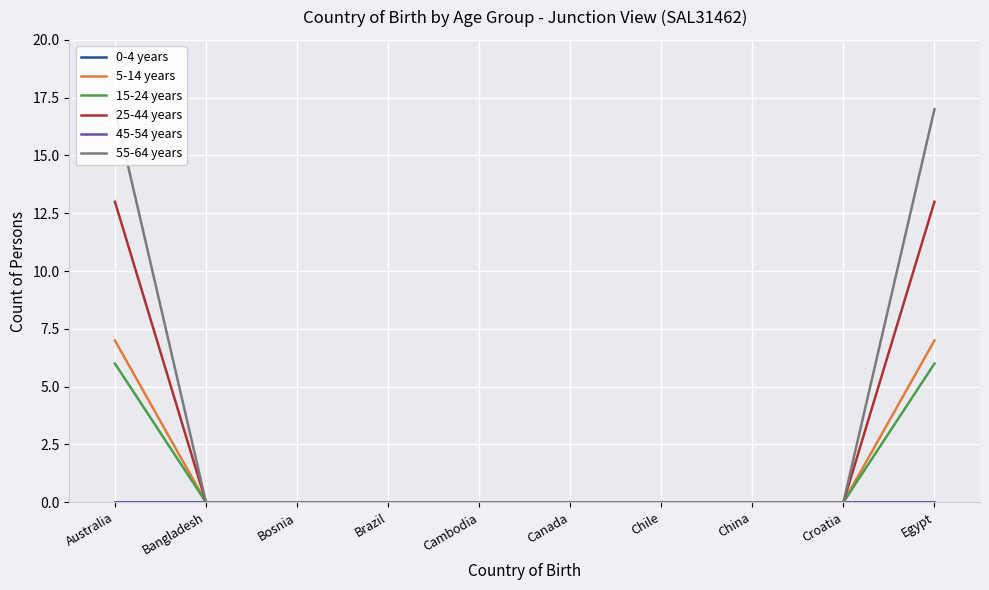

At which label is 25-44 years closest to 6?

Bangladesh